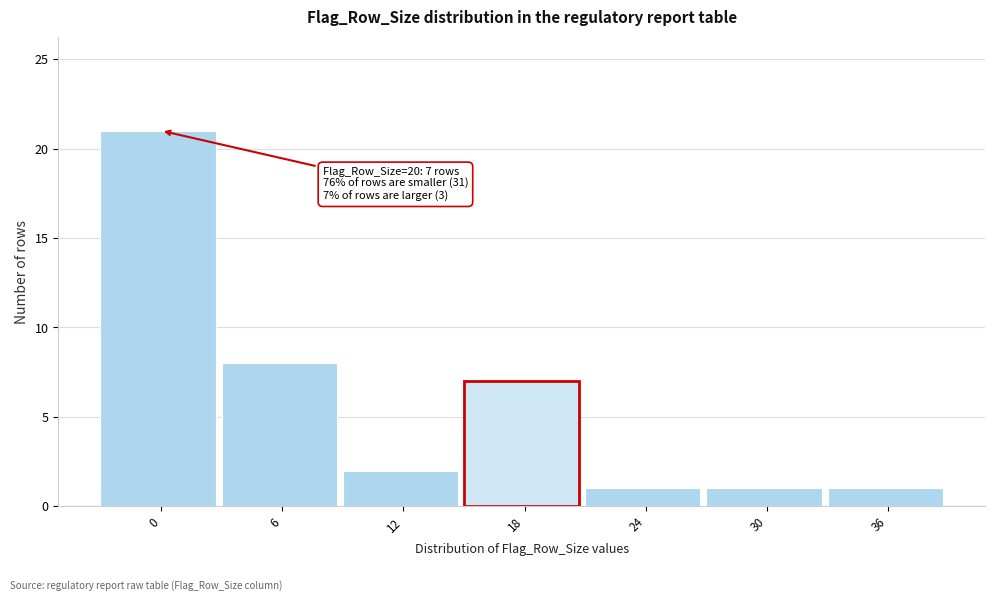

Reading left to right, extract all data points from this chart.

0=21	6=8	12=2	18=7	24=1	30=1	36=1